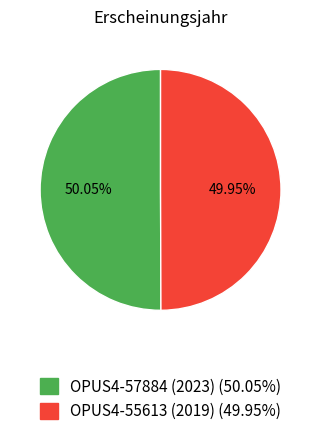

Is the sum of OPUS4-55613 (2019) (49.95%) and OPUS4-57884 (2023) (50.05%) greater than half?

Yes